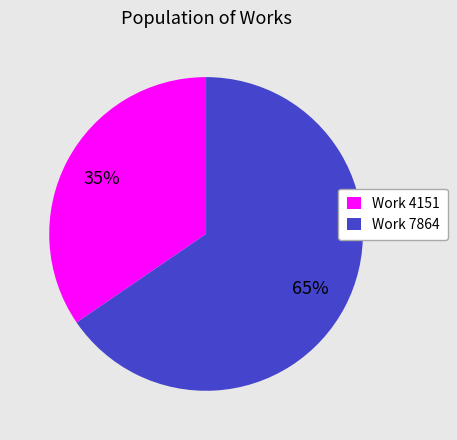

Is the sum of Work 4151 and Work 7864 greater than half?

Yes